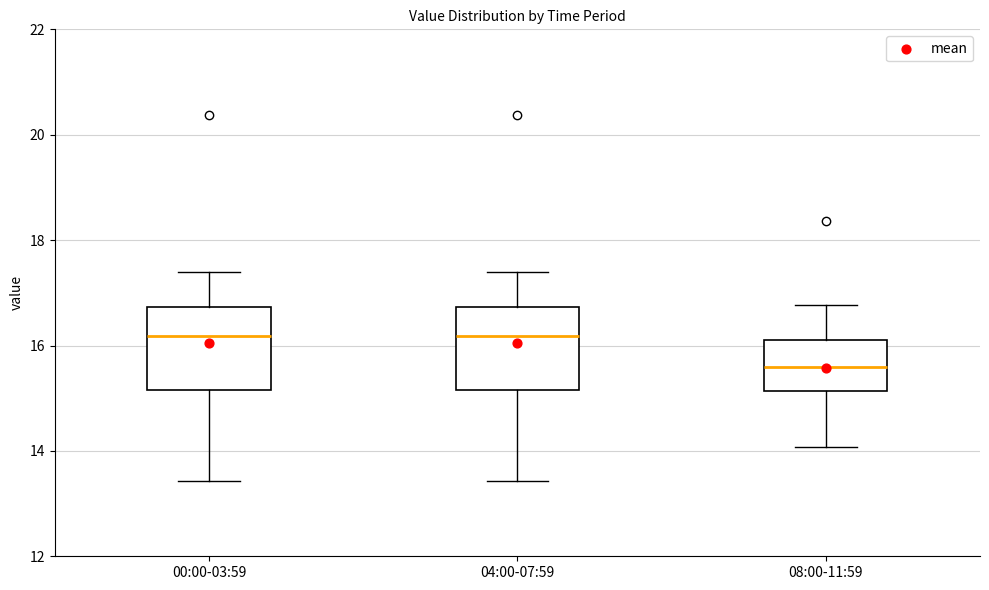

Where does the lower whisker of the box for 08:00-11:59 end on the y-axis? The values are not printed on the chart, so give them approximately, as read against the axis.

14.0